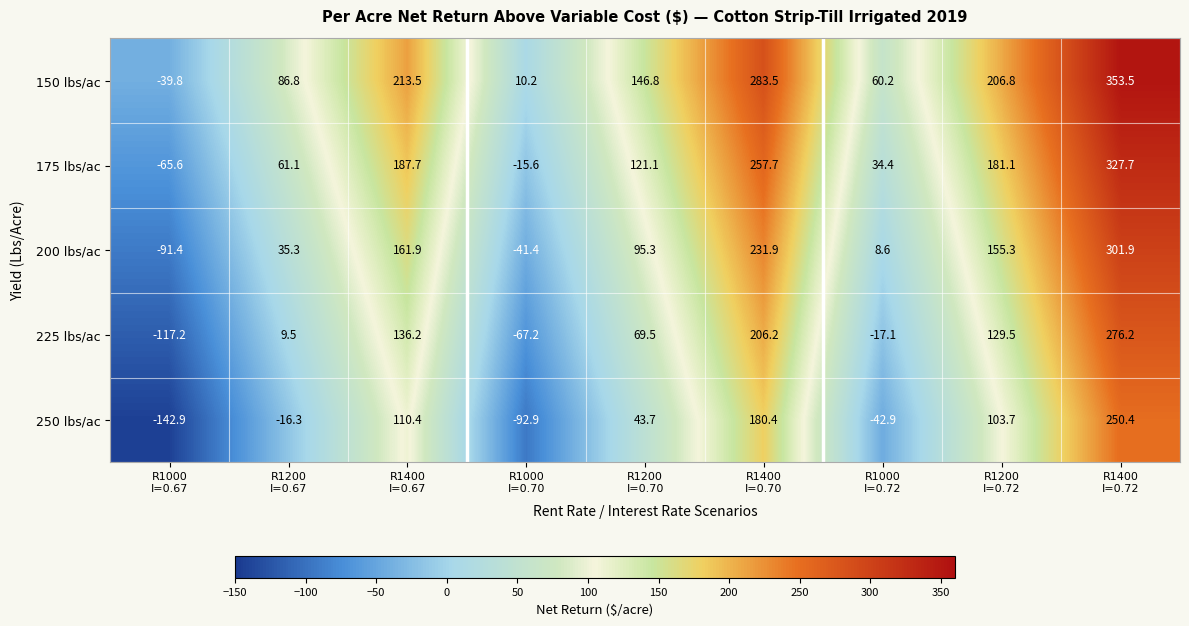

What is the sum of all 225 lbs/ac values?

625.6